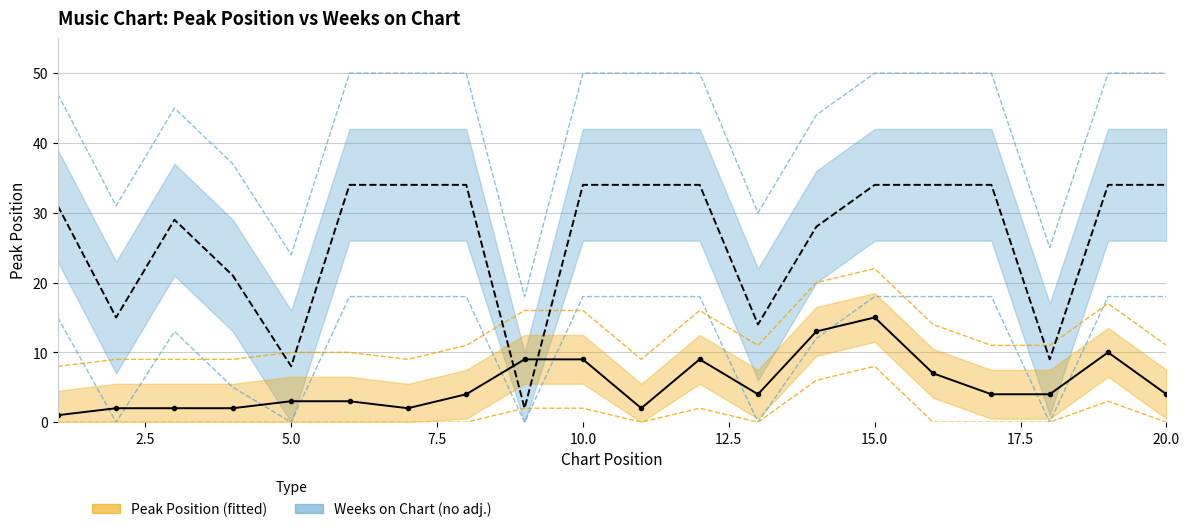

True or false: Weeks on Chart and Peak Position cross at least once.

False